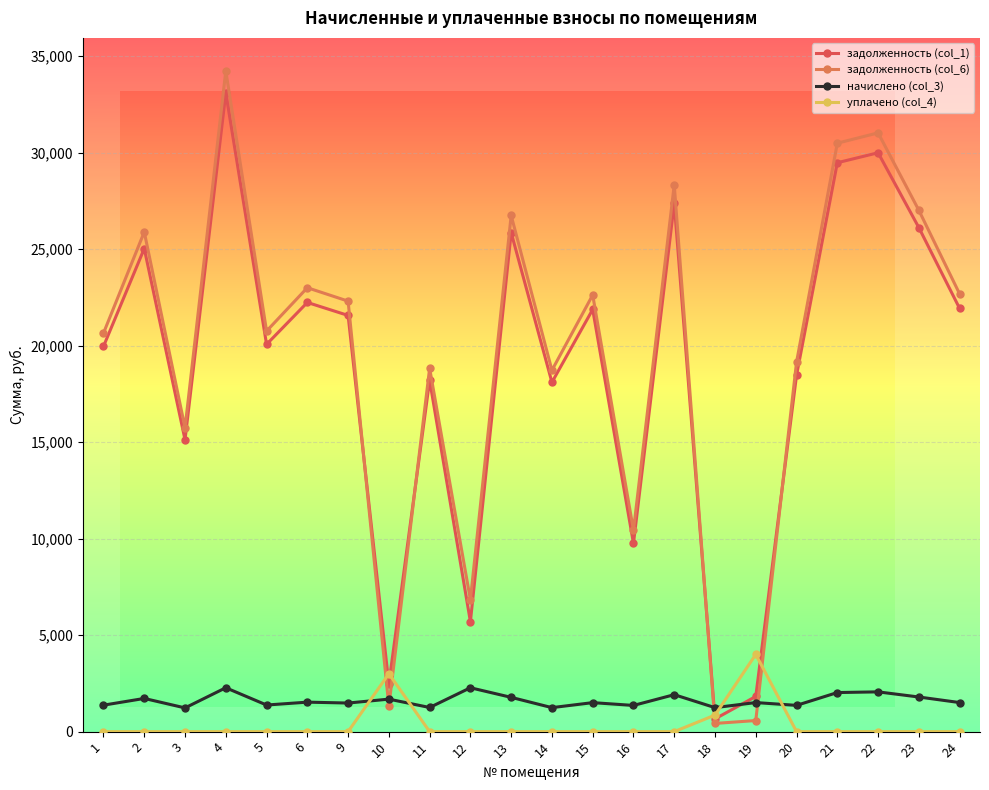

What are all the series names shown in the legend?

задолженность (col_1), задолженность (col_6), начислено (col_3), уплачено (col_4)